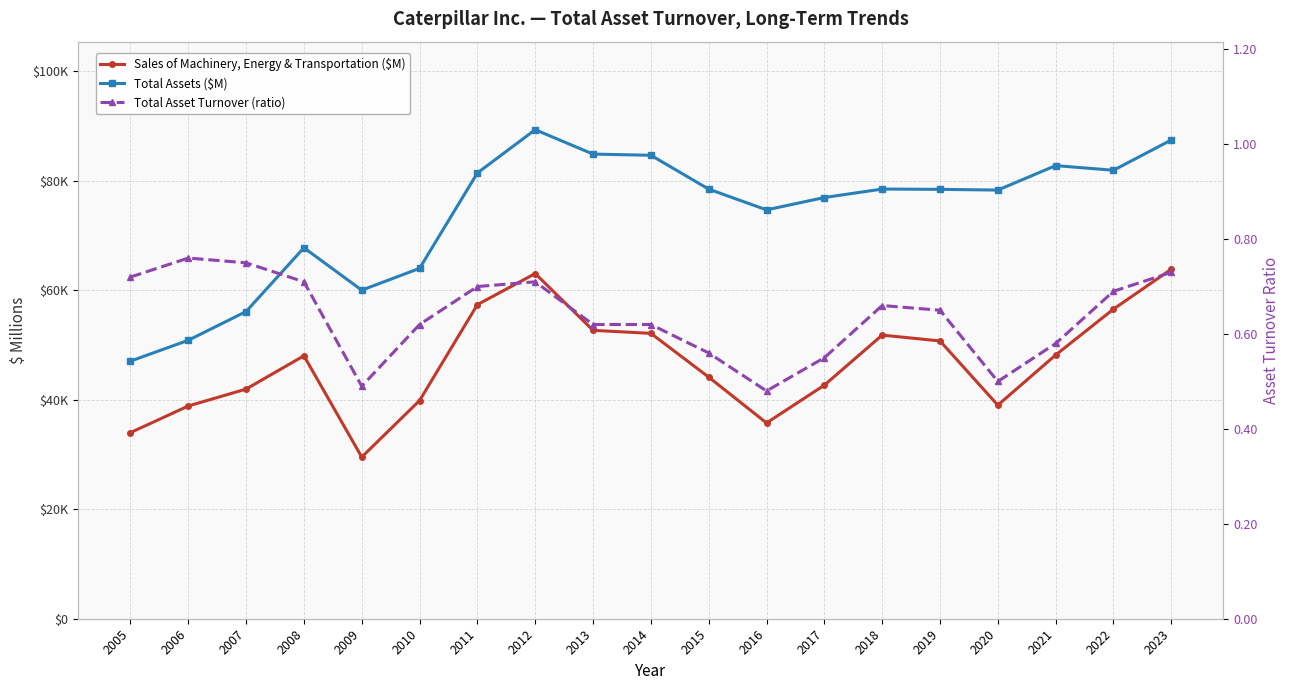

Reading left to right, transcribe all the data shown in this chart.

Sales of Machinery, Energy & Transportation ($M): 2005=34006.0	2006=38869.0	2007=41962.0	2008=48044.0	2009=29540.0	2010=39867.0	2011=57392.0	2012=63068.0	2013=52694.0	2014=52142.0	2015=44147.0	2016=35773.0	2017=42676.0	2018=51822.0	2019=50755.0	2020=39022.0	2021=48188.0	2022=56574.0	2023=63869.0
Total Assets ($M): 2005=47069.0	2006=50879.0	2007=56132.0	2008=67782.0	2009=60038.0	2010=64020.0	2011=81446.0	2012=89356.0	2013=84896.0	2014=84681.0	2015=78497.0	2016=74704.0	2017=76962.0	2018=78509.0	2019=78453.0	2020=78324.0	2021=82793.0	2022=81943.0	2023=87476.0
Total Asset Turnover (ratio): 2005=0.7	2006=0.8	2007=0.8	2008=0.7	2009=0.5	2010=0.6	2011=0.7	2012=0.7	2013=0.6	2014=0.6	2015=0.6	2016=0.5	2017=0.6	2018=0.7	2019=0.7	2020=0.5	2021=0.6	2022=0.7	2023=0.7